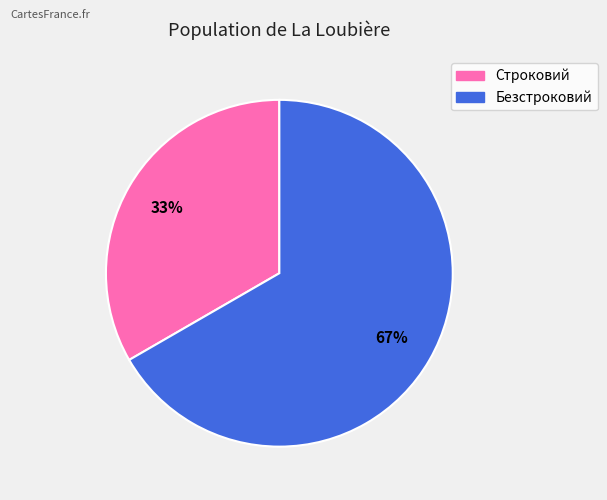

To the nearest percent, what percentage of the pie is Строковий?

33%